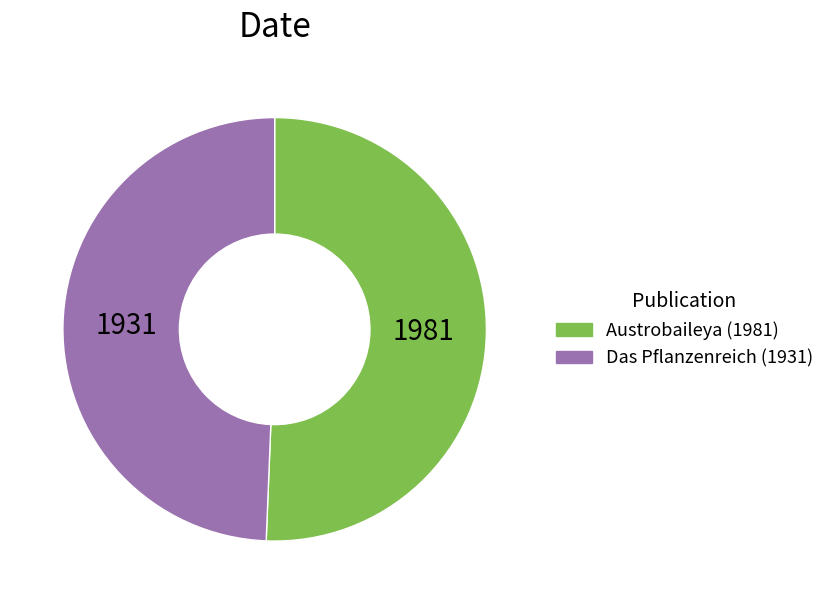

Is it true that Das Pflanzenreich (1931) is 49% of the pie?

True